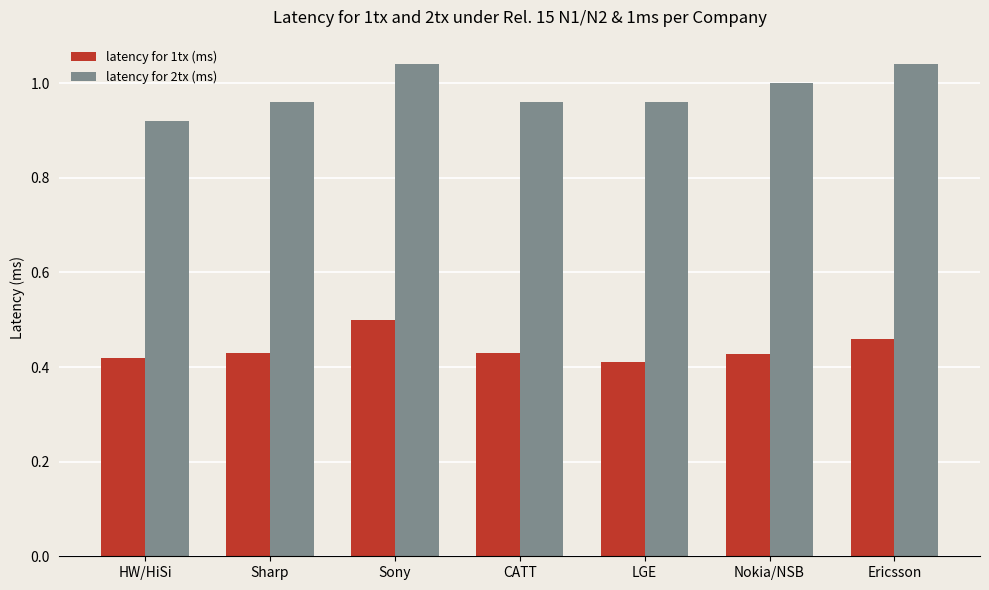

Where is latency for 2tx (ms) nearest to the value 0?

HW/HiSi